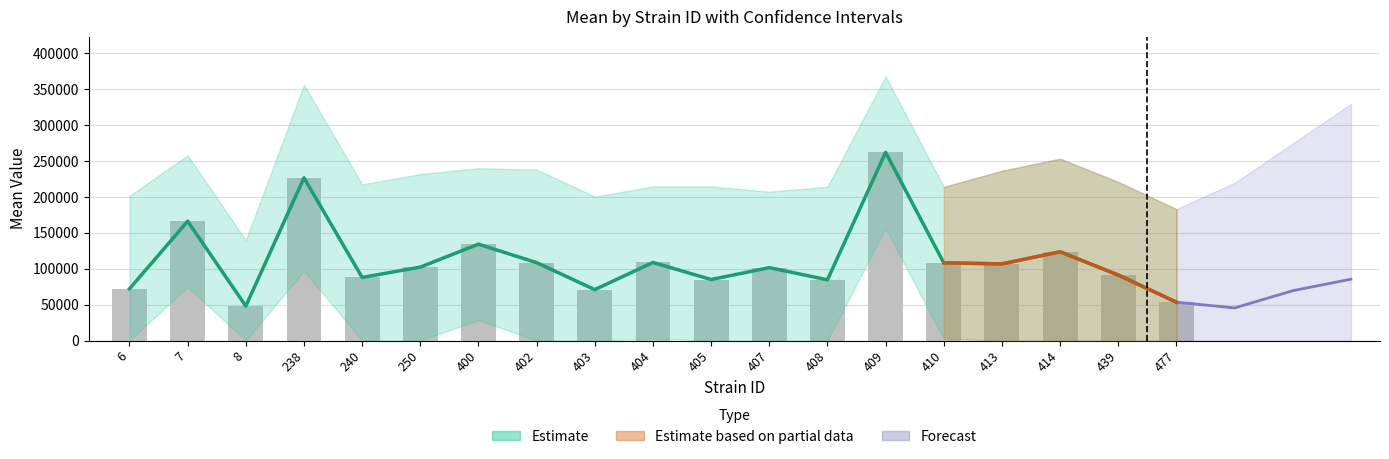

Where does the data first go above 102248?

7